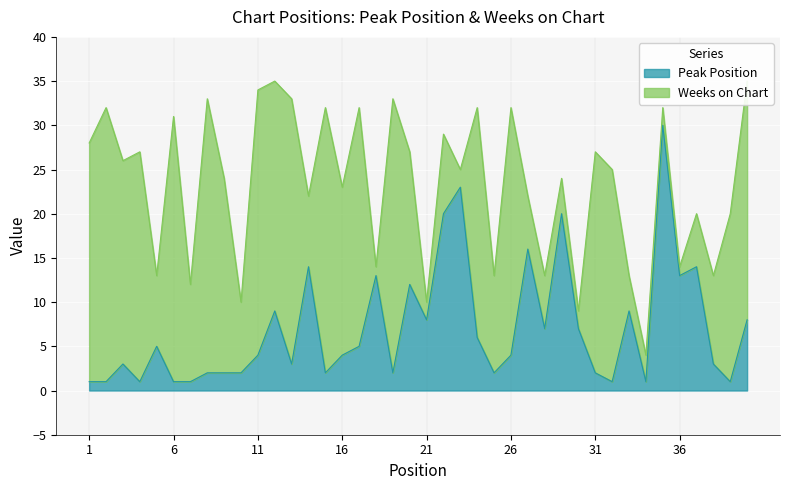

List the labels in order of value, smallest first.

1, 2, 4, 6, 7, 32, 34, 39, 8, 9, 10, 15, 19, 25, 31, 3, 13, 38, 11, 16, 26, 5, 17, 24, 28, 30, 21, 40, 12, 33, 20, 18, 36, 14, 37, 27, 22, 29, 23, 35